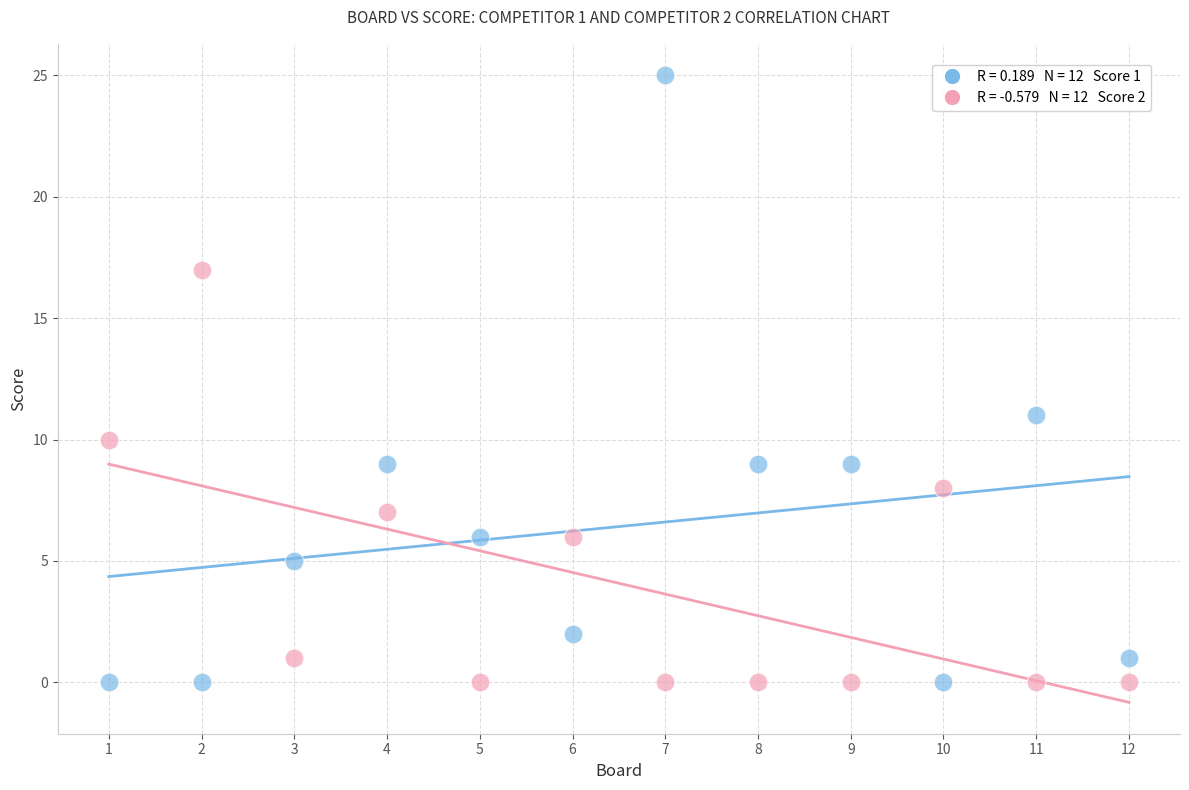

Across all data points, what is the range of Y values (max minus min)?

25